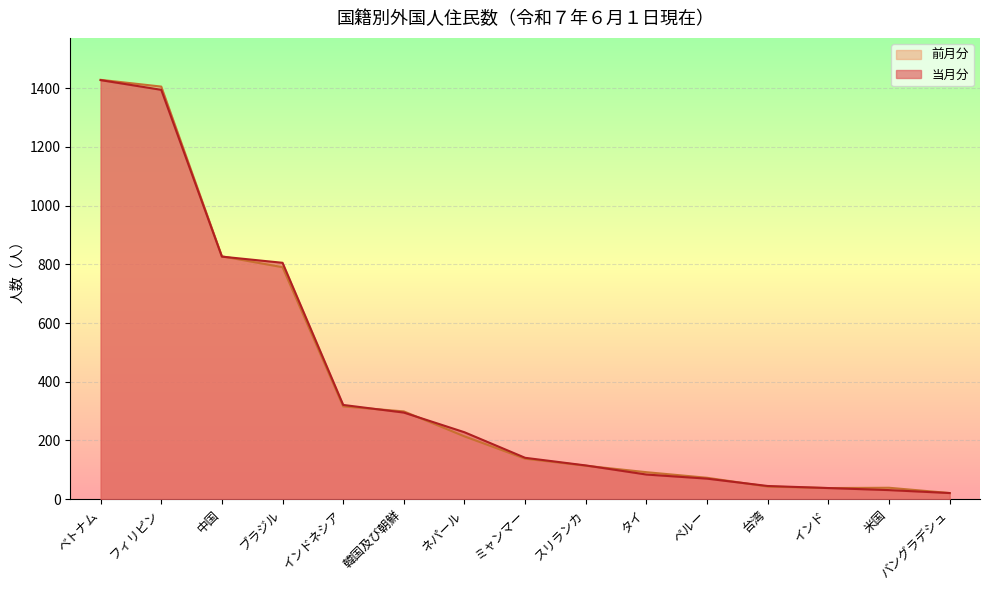

Count the number of data series in this chart.

2